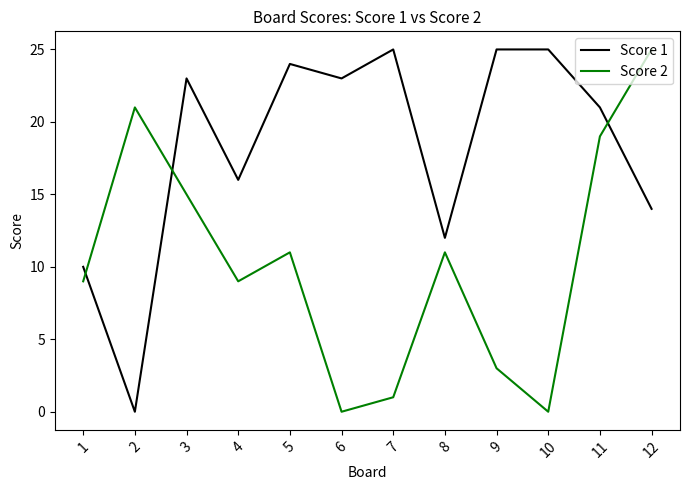

Does the chart have visible grid lines?

No